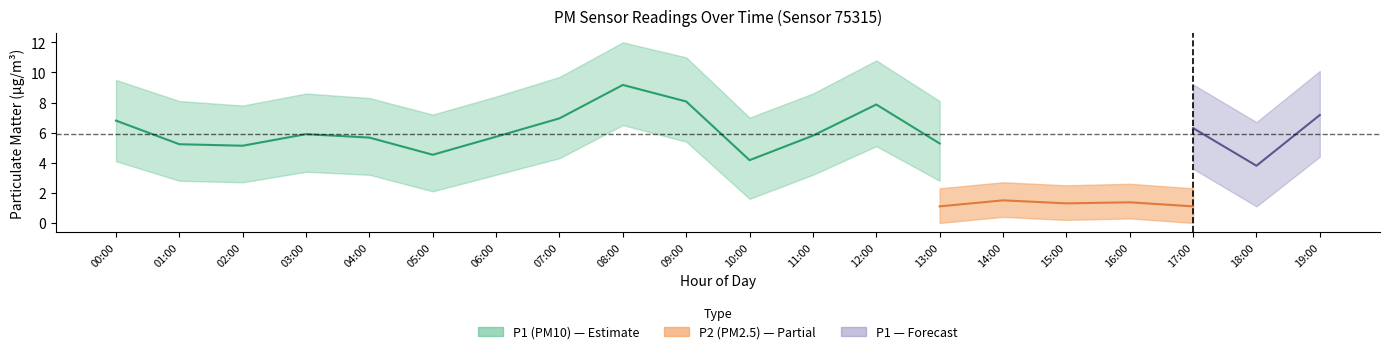

Is the value of P1_upper at 13:00 greater than the value of P2_lower at 01:00?

Yes